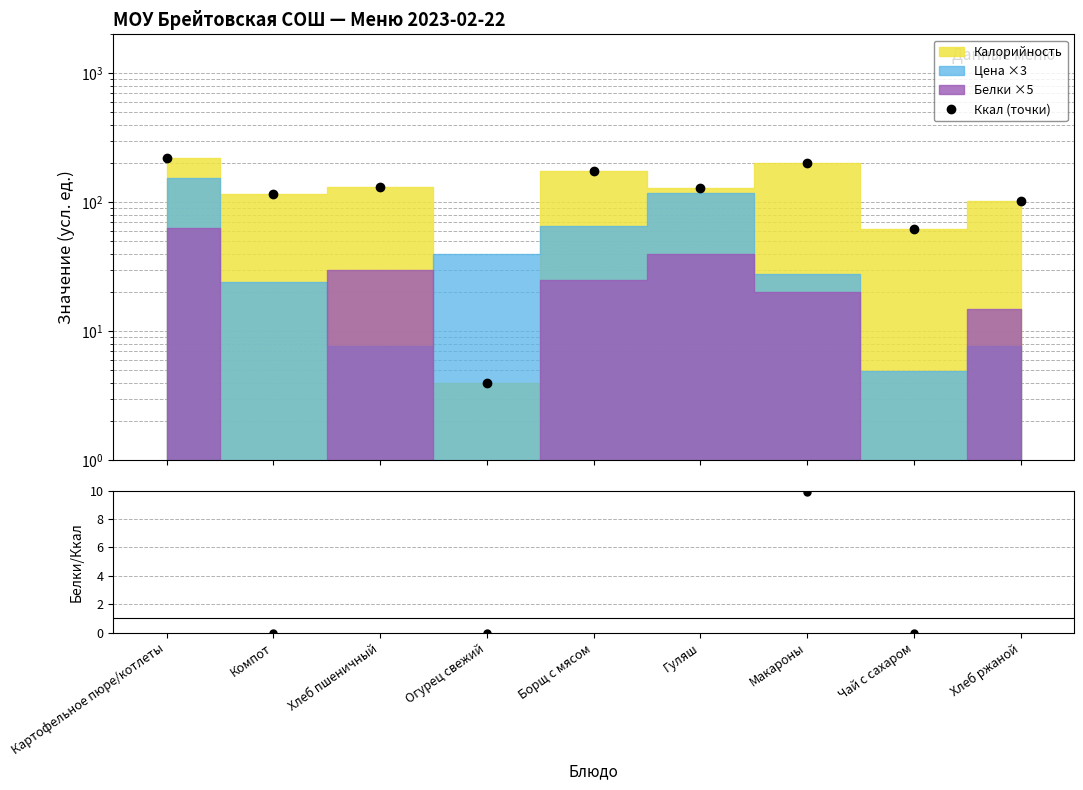

Which has a higher value, Картофельное пюре/котлеты or Борщ с мясом?

Картофельное пюре/котлеты